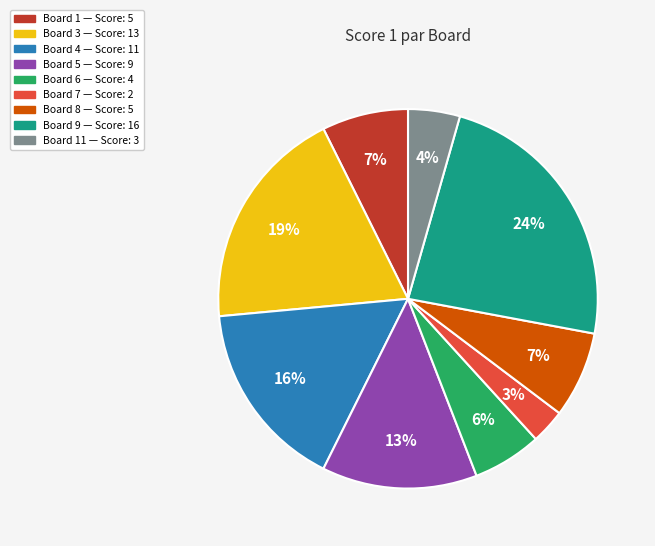

To the nearest percent, what is the difference between the largest and smallest slice percentages?

21%